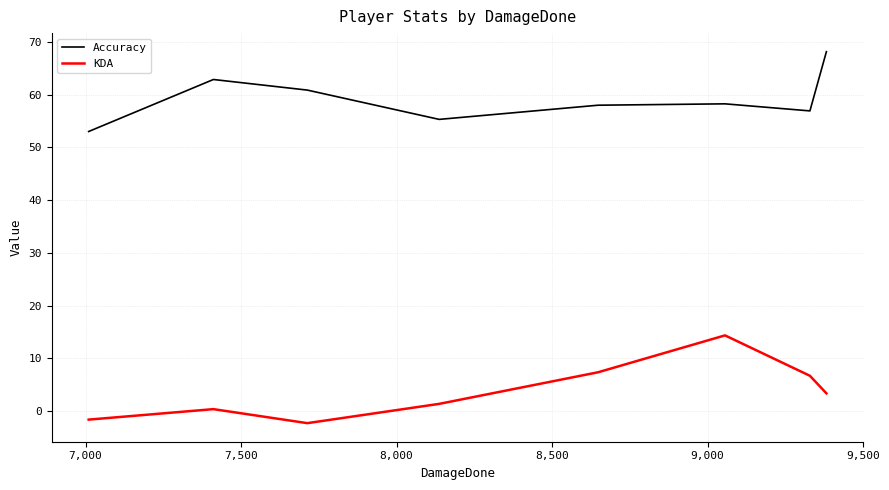

Does the chart have visible grid lines?

Yes